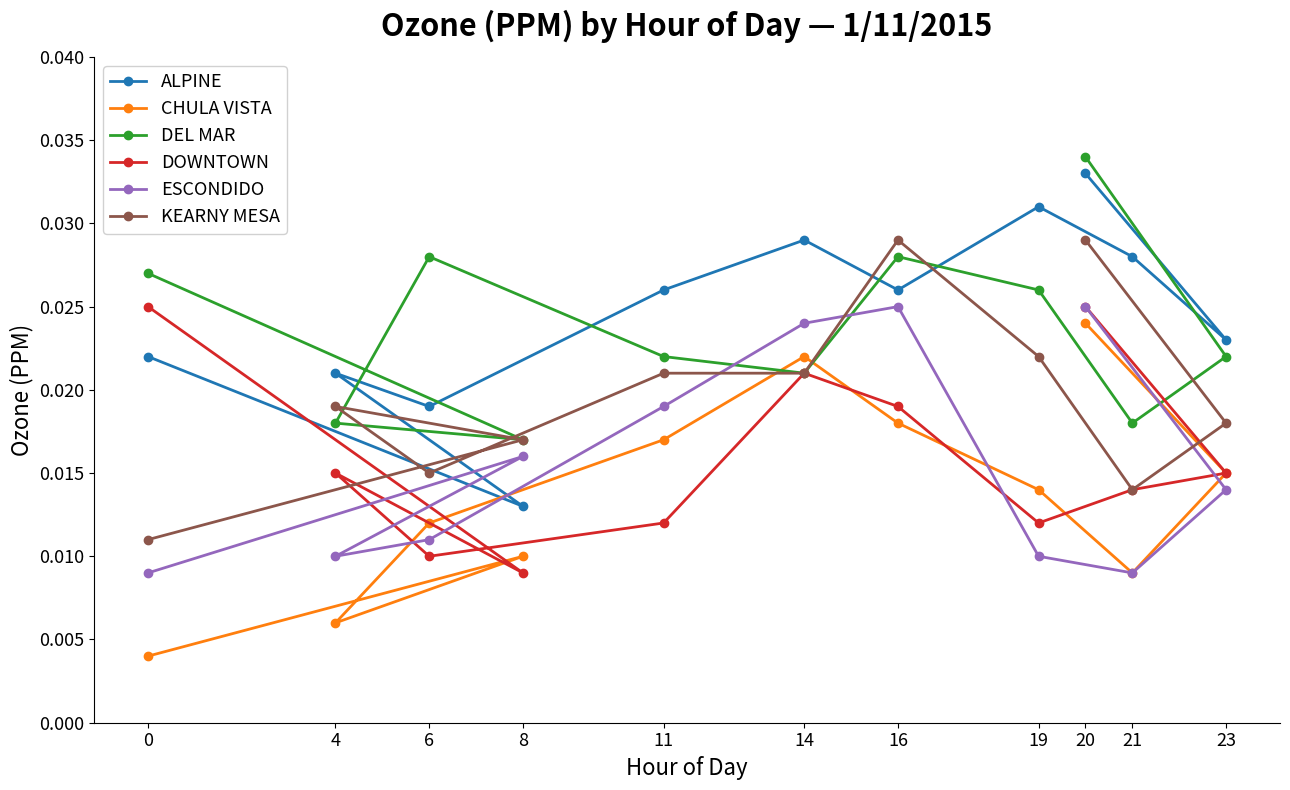

Which series changed the most between 8 and 6?

DEL MAR